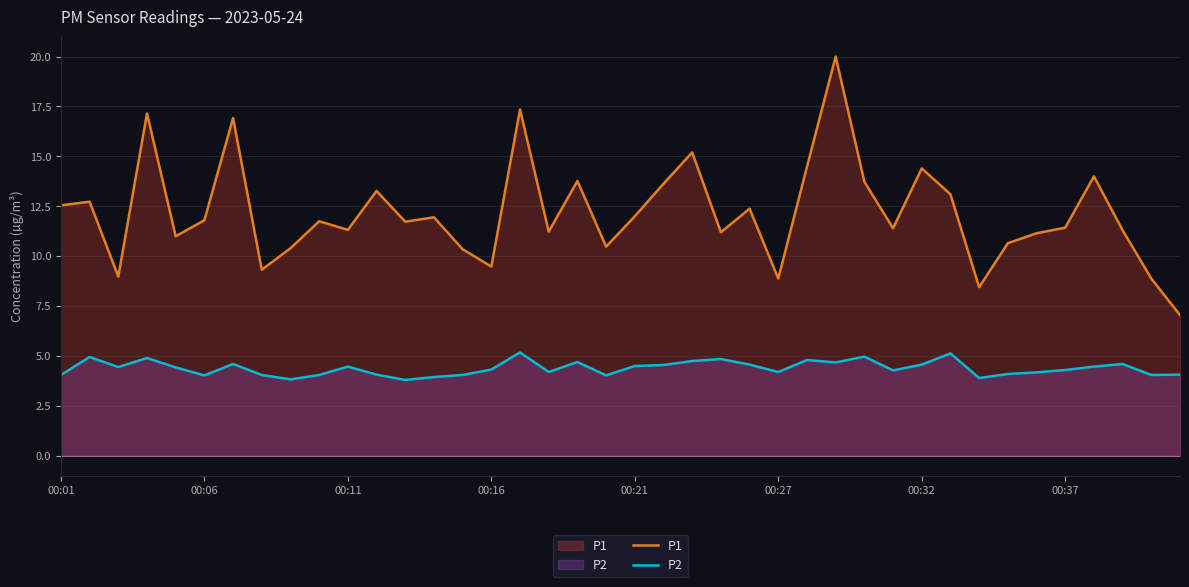

True or false: P1 and P2 cross at least once.

False